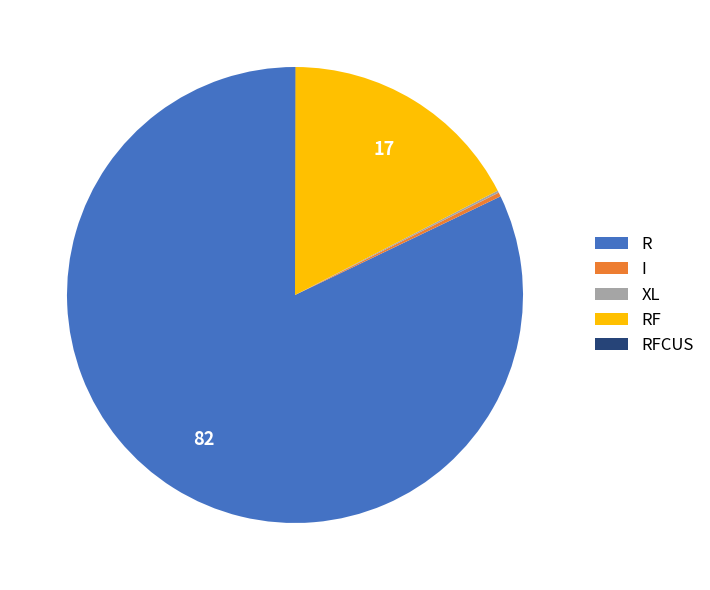

Between I and R, which is larger?

R